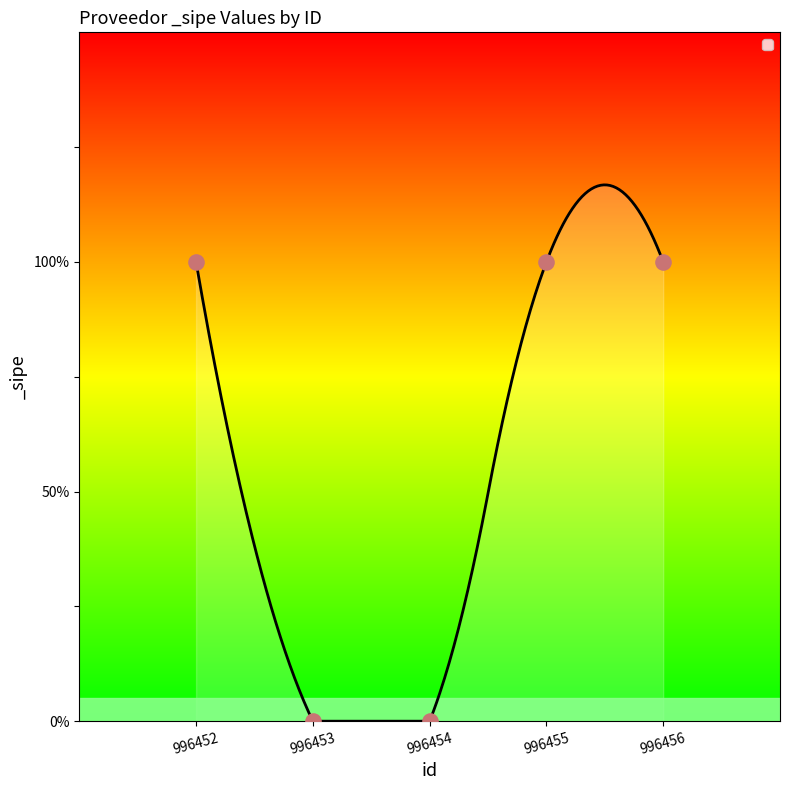

Which has a higher value, 996456 or 996455?

996456